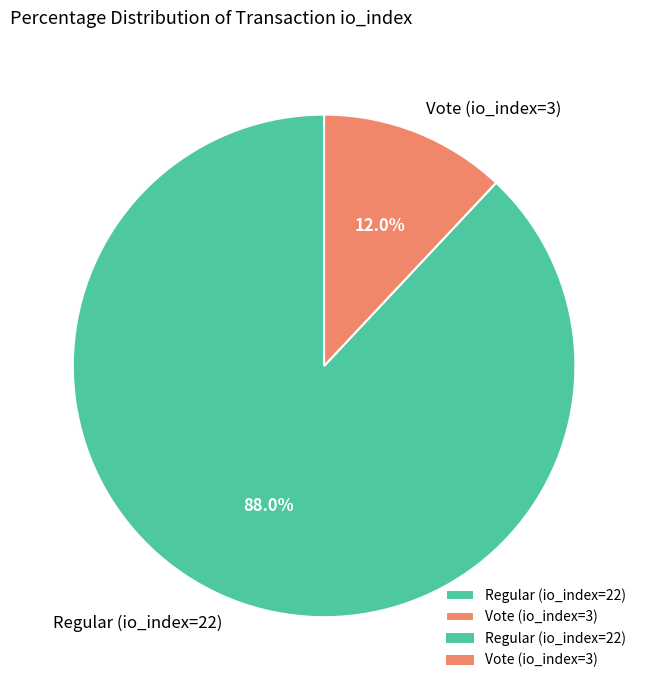

Combined, do Vote (io_index=3) and Regular (io_index=22) account for over 50%?

Yes